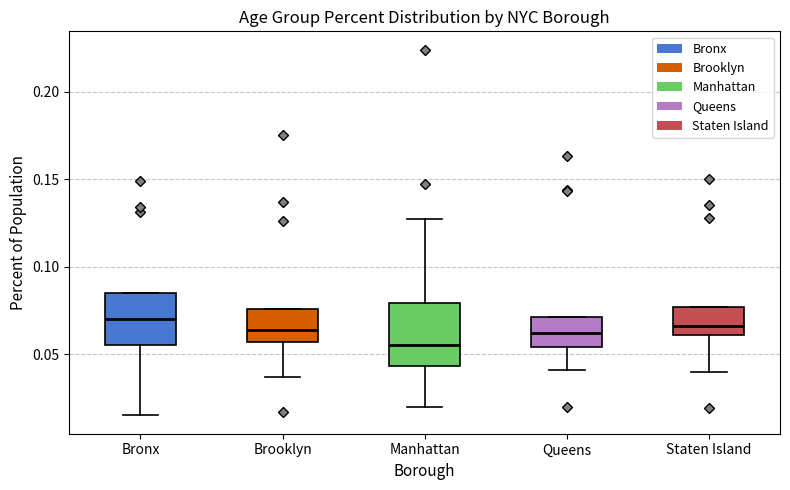

Where is the upper edge of the box for Brooklyn on the y-axis? The values are not printed on the chart, so give them approximately, as read against the axis.

0.075